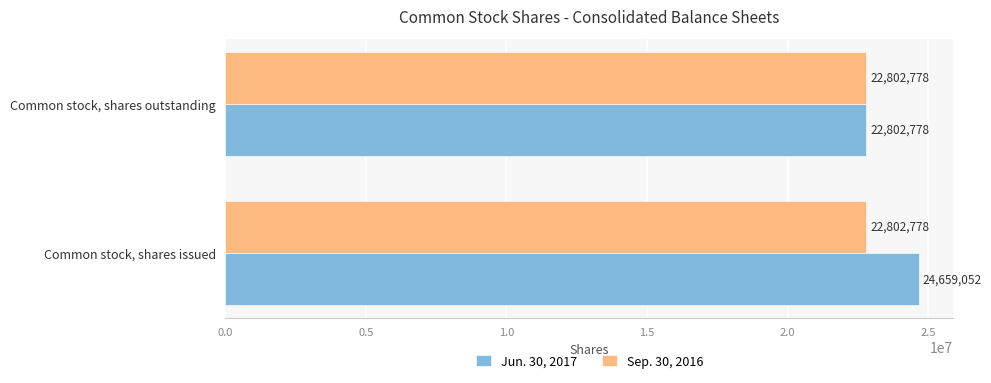

Is the value of Sep. 30, 2016 at Common stock, shares issued greater than the value of Jun. 30, 2017 at Common stock, shares issued?

No